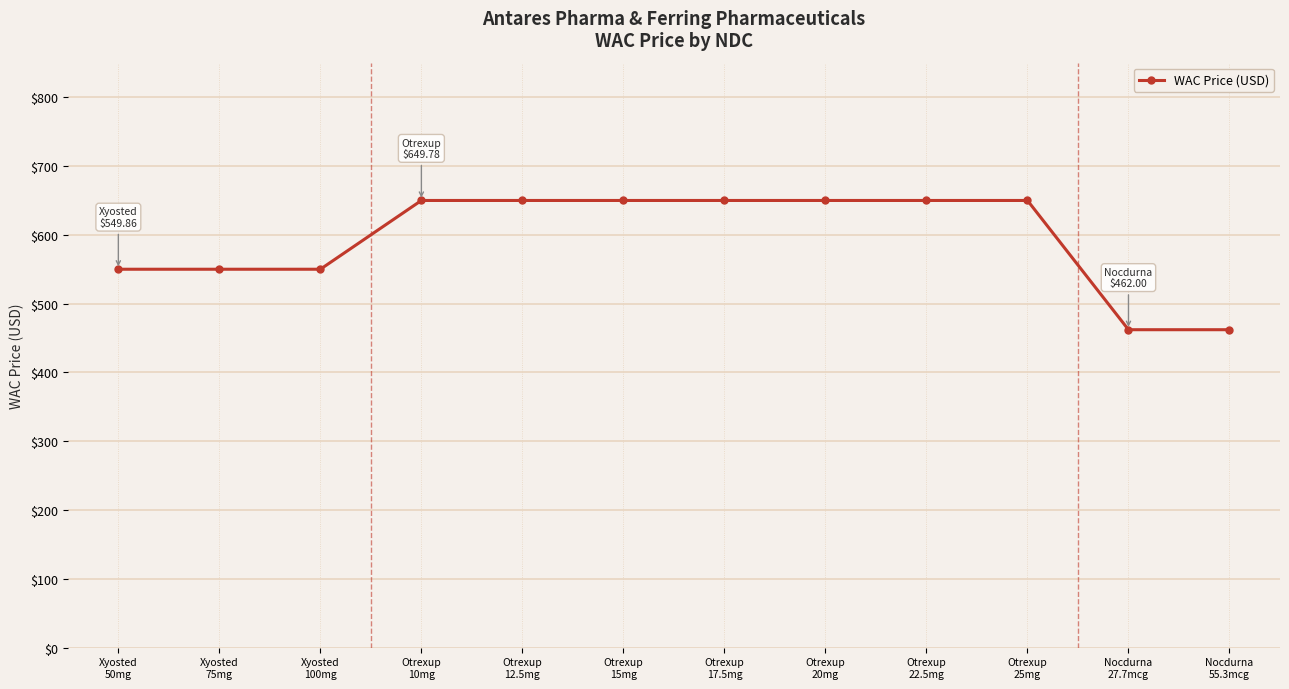

How many data points are less than 649?

5